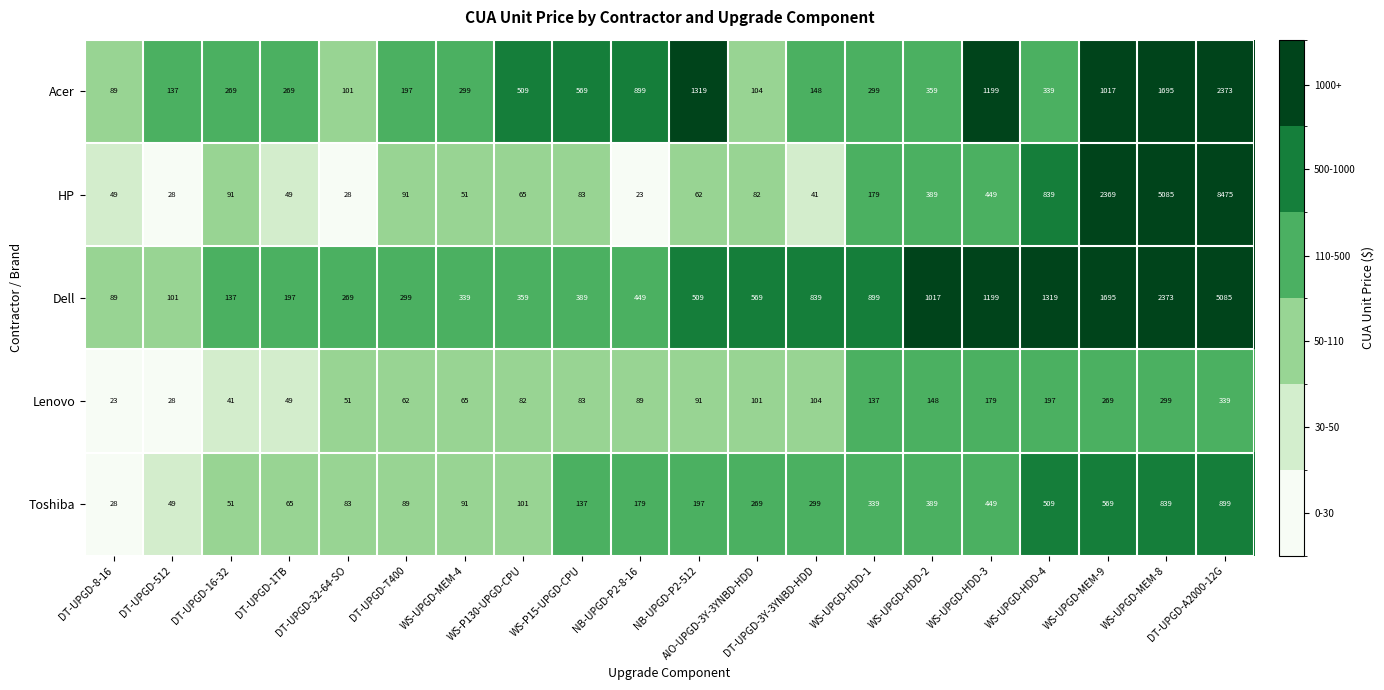

At which category does the chart reach its peak across all series?

DT-UPGD-A2000-12G